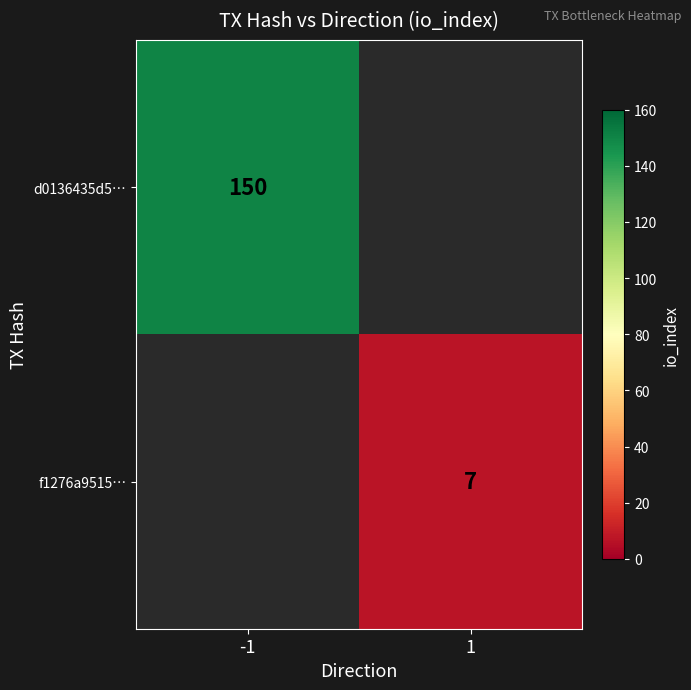

Is the value of f1276a9515… at 1 greater than the value of d0136435d5… at -1?

No